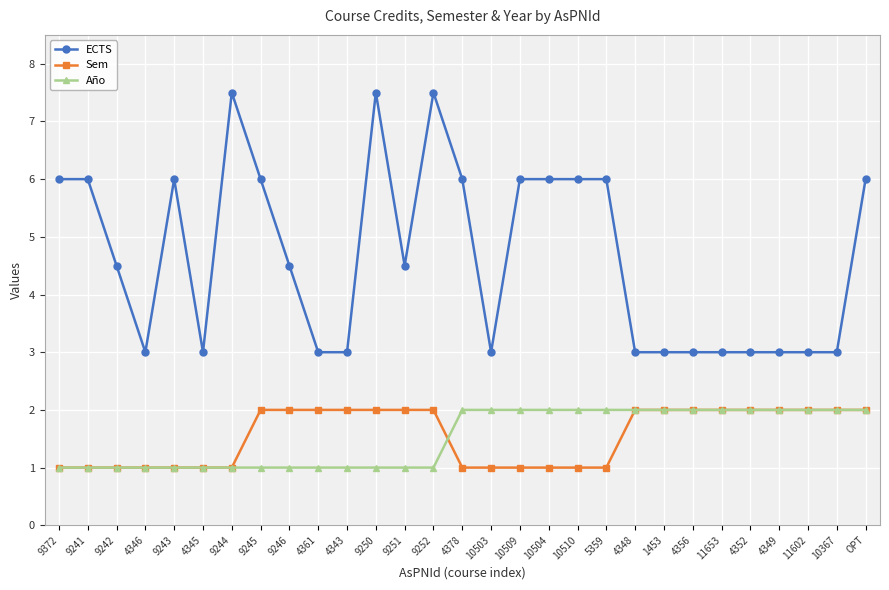

What is the label of the 1st point from the right?

OPT